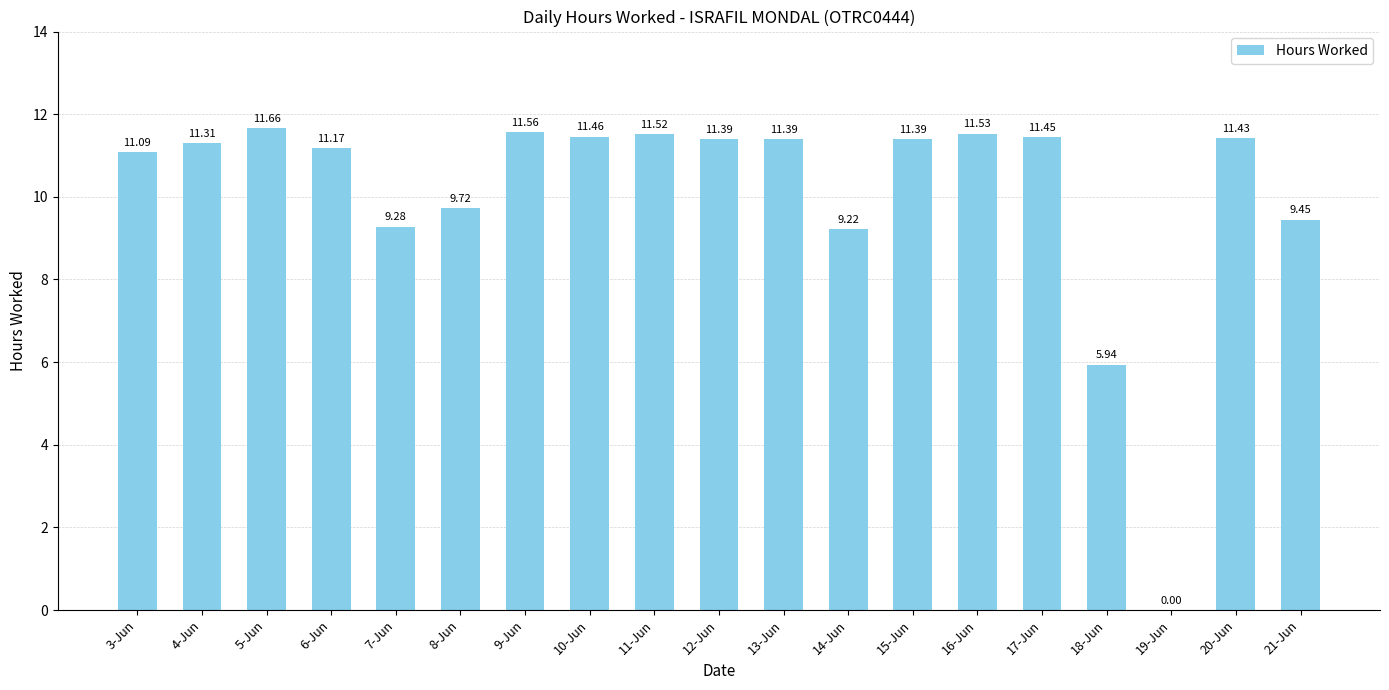

What is the change in value from 12-Jun to 14-Jun?

-2.2